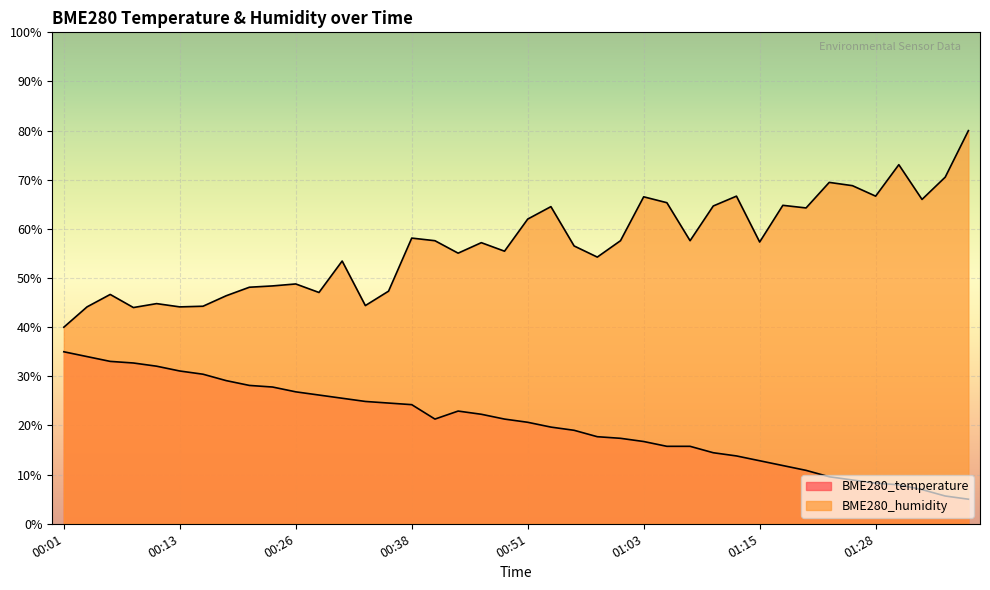

Where is BME280_humidity nearest to the value 60?

00:38